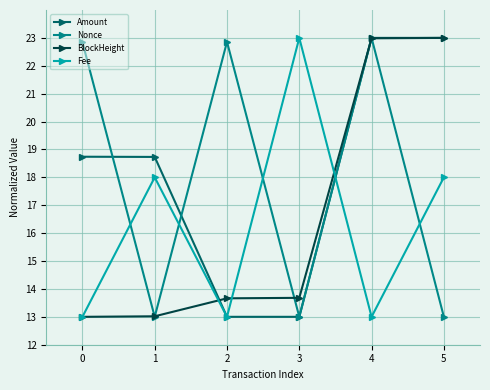

What is the difference between the maximum and second lowest values in the Nonce series?

10.0